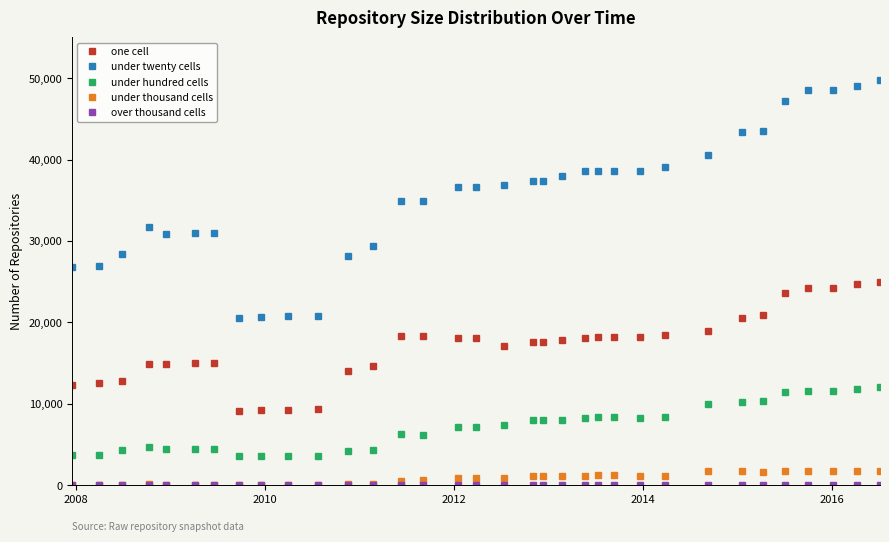

True or false: under hundred cells and under thousand cells cross at least once.

False